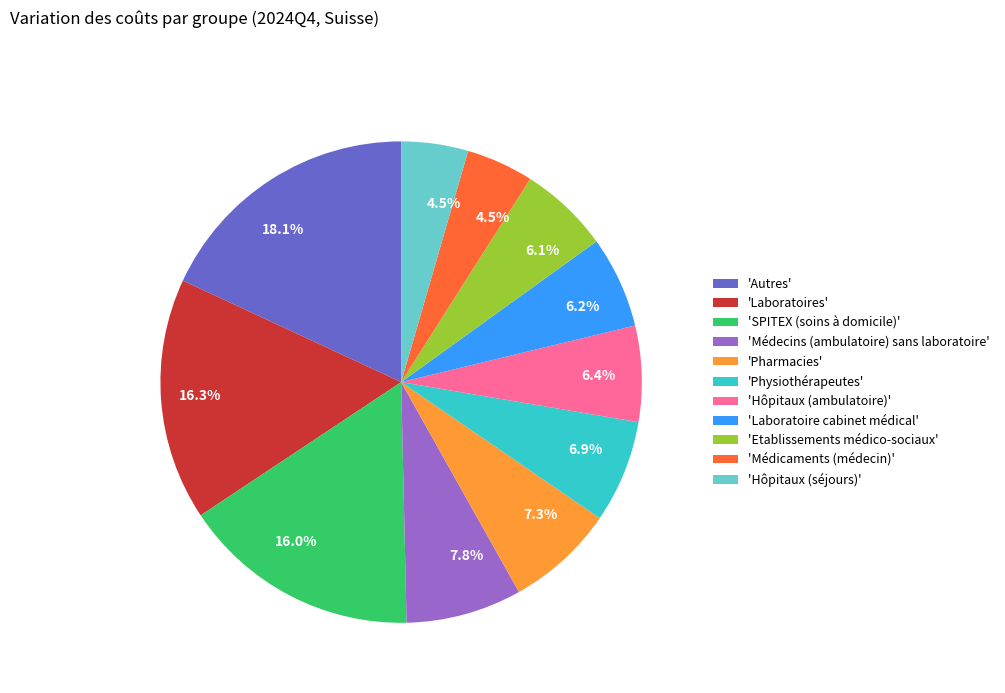

Count the number of slices in the pie.

11